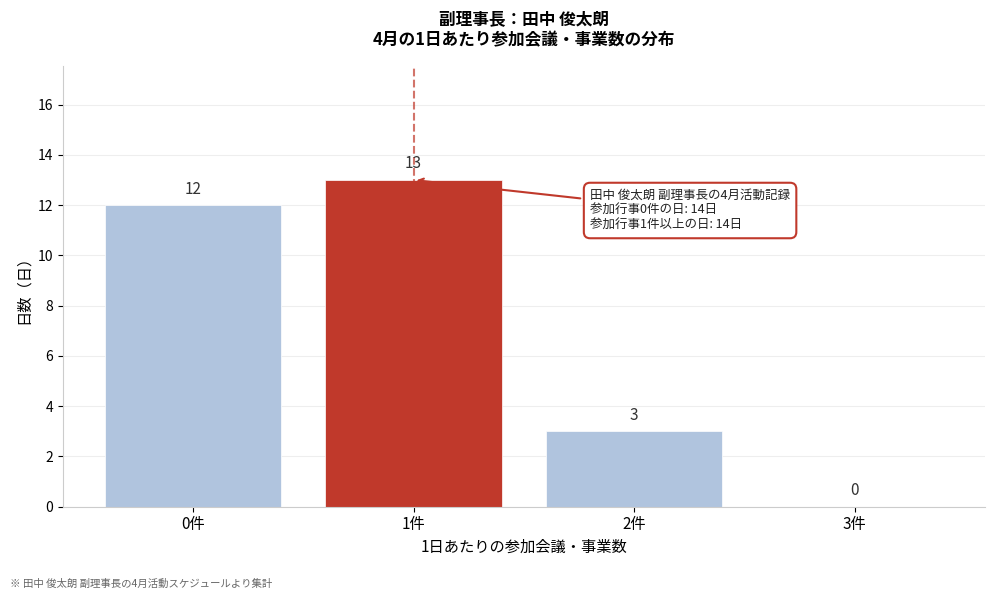

Reading left to right, transcribe this chart: for each bar, give the range it covers on the x-axis and its height.

-0.5 to 0.5: 12
0.5 to 1.5: 13
1.5 to 2.5: 3
2.5 to 3.5: 0